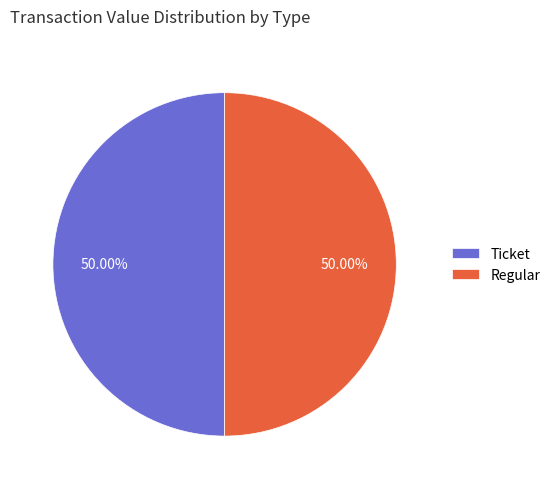

Combined, do Ticket and Regular account for over 50%?

Yes